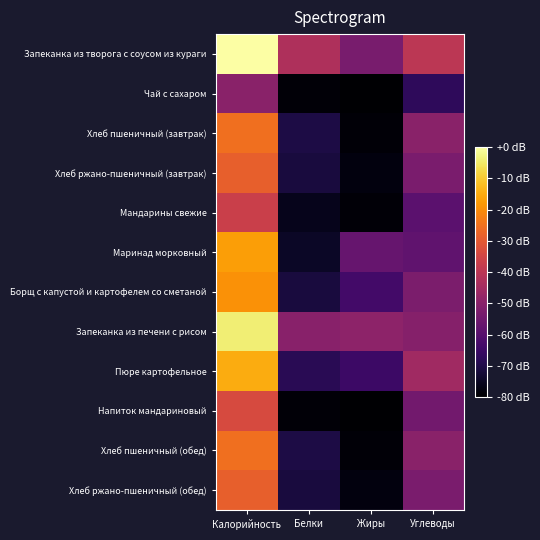

Which series has the largest total across all categories?

Запеканка из творога с соусом из кураги